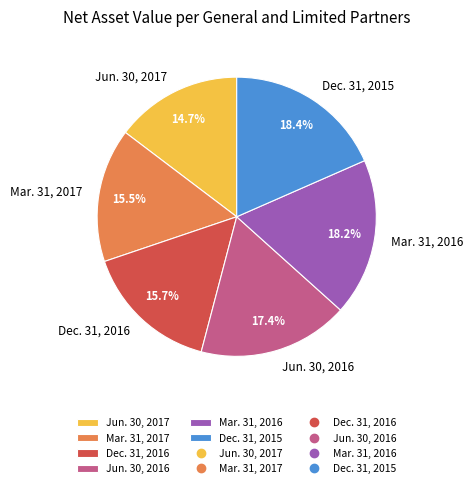

Is it true that Jun. 30, 2017 is 9% of the pie?

False